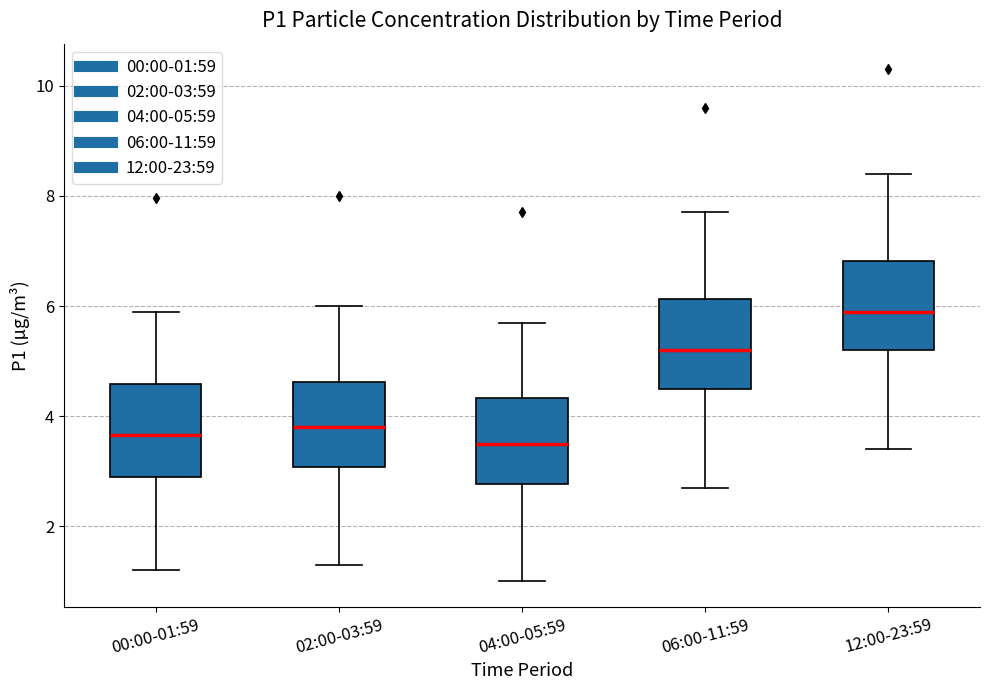

Reading left to right, read every box against the y-axis: the position of its median line, the range the box covers, and the ends of its whiskers. The values are not printed on the chart, so give them approximately, as read against the axis.

00:00-01:59: median 3.6, box 2.8 to 4.6, whiskers 1.2 to 6.0
02:00-03:59: median 3.8, box 3.0 to 4.6, whiskers 1.4 to 6.0
04:00-05:59: median 3.6, box 2.8 to 4.4, whiskers 1.0 to 5.8
06:00-11:59: median 5.2, box 4.6 to 6.2, whiskers 2.8 to 7.8
12:00-23:59: median 6.0, box 5.2 to 6.8, whiskers 3.4 to 8.4